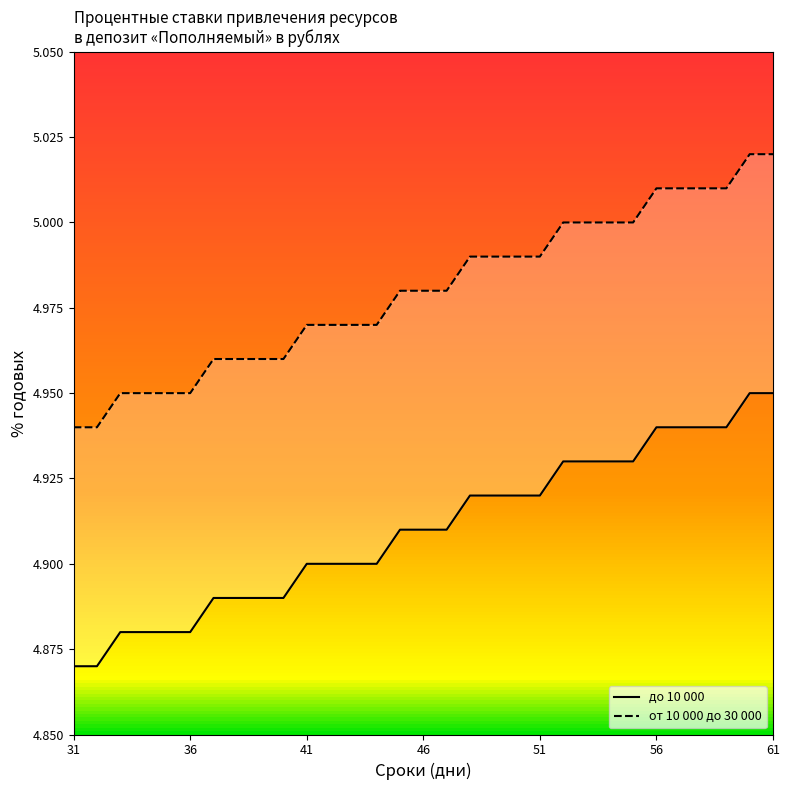

Rank the series by their average value, from highest to lowest.

от 10 000 до 30 000, до 10 000